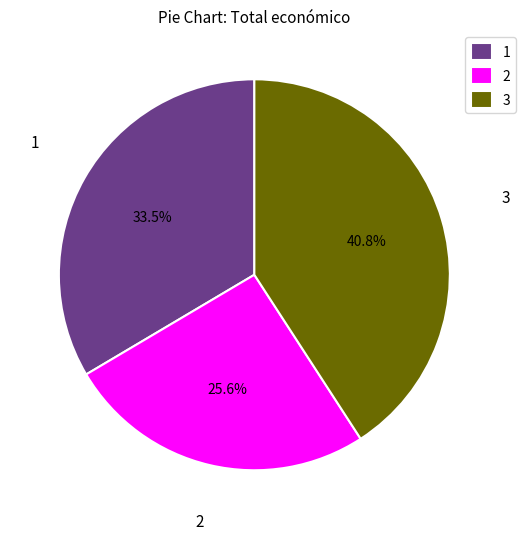

To the nearest percent, what is the average slice percentage?

33%